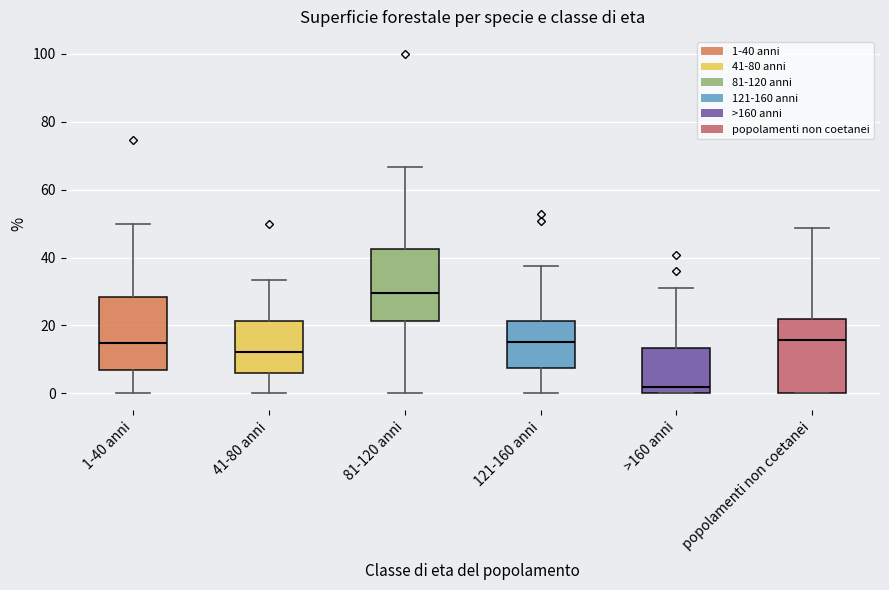

Reading left to right, read every box against the y-axis: the position of its median line, the range the box covers, and the ends of its whiskers. The values are not printed on the chart, so give them approximately, as read against the axis.

1-40 anni: median 14, box 6 to 28, whiskers 0 to 50
41-80 anni: median 12, box 6 to 22, whiskers 0 to 34
81-120 anni: median 30, box 22 to 42, whiskers 0 to 66
121-160 anni: median 16, box 8 to 22, whiskers 0 to 38
>160 anni: median 2, box 0 to 14, whiskers 0 to 30
popolamenti non coetanei: median 16, box 0 to 22, whiskers 0 to 48